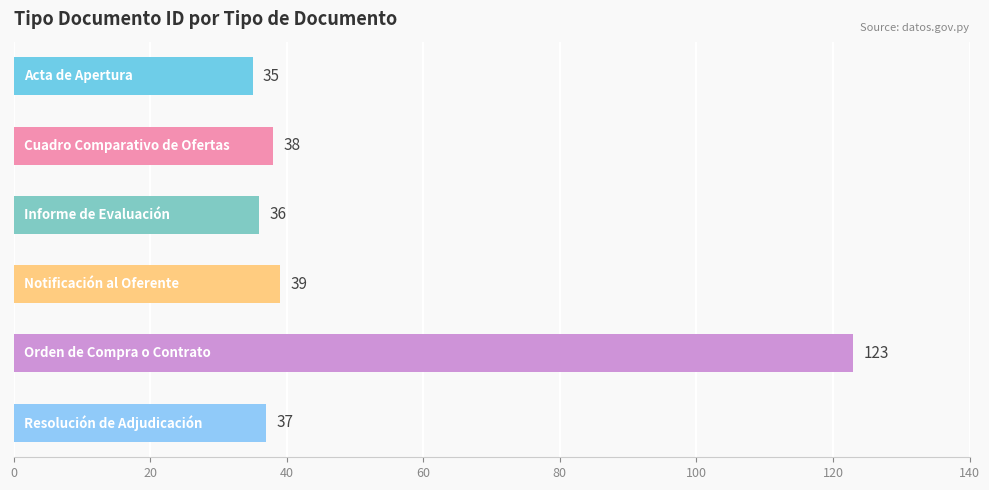

What is the sum of all values?

308